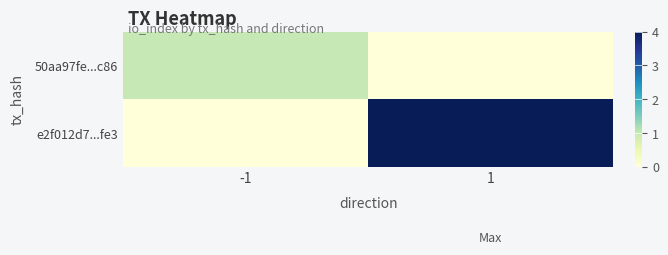

Which series has the largest total across all categories?

e2f012d7...fe3